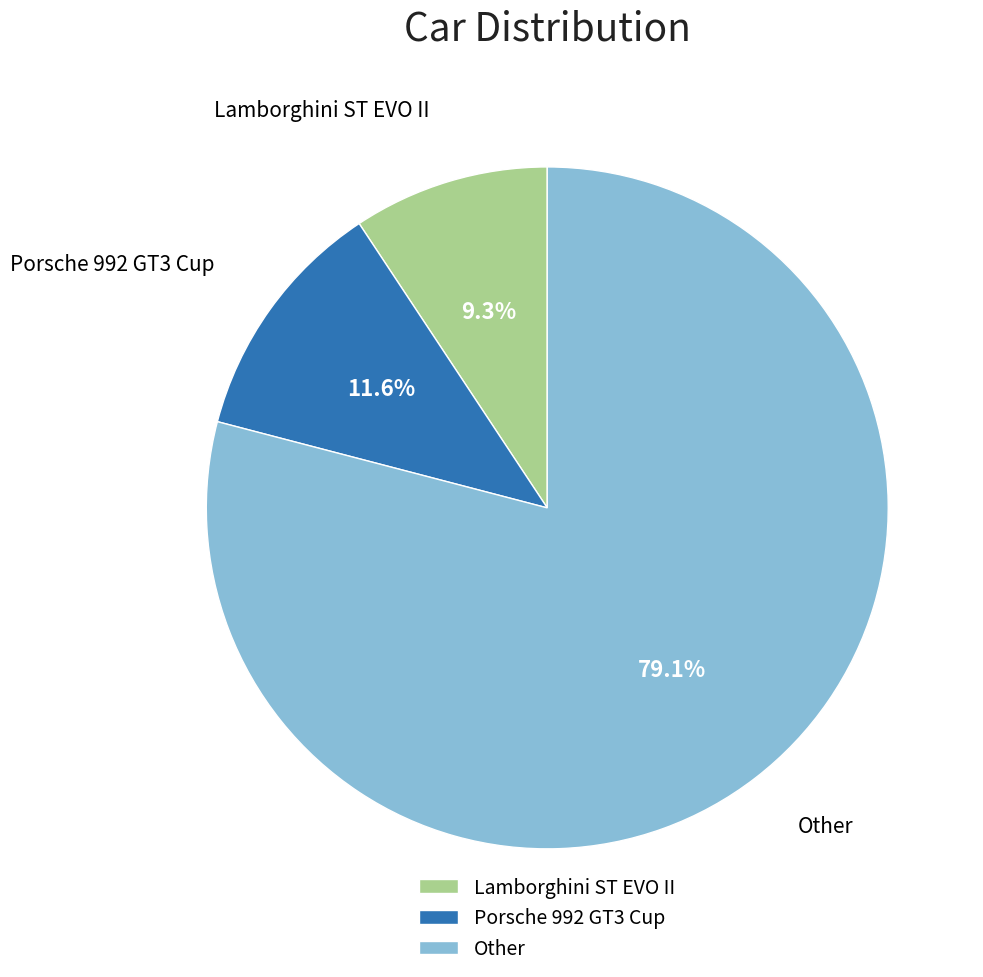

How many segments does this pie chart have?

3